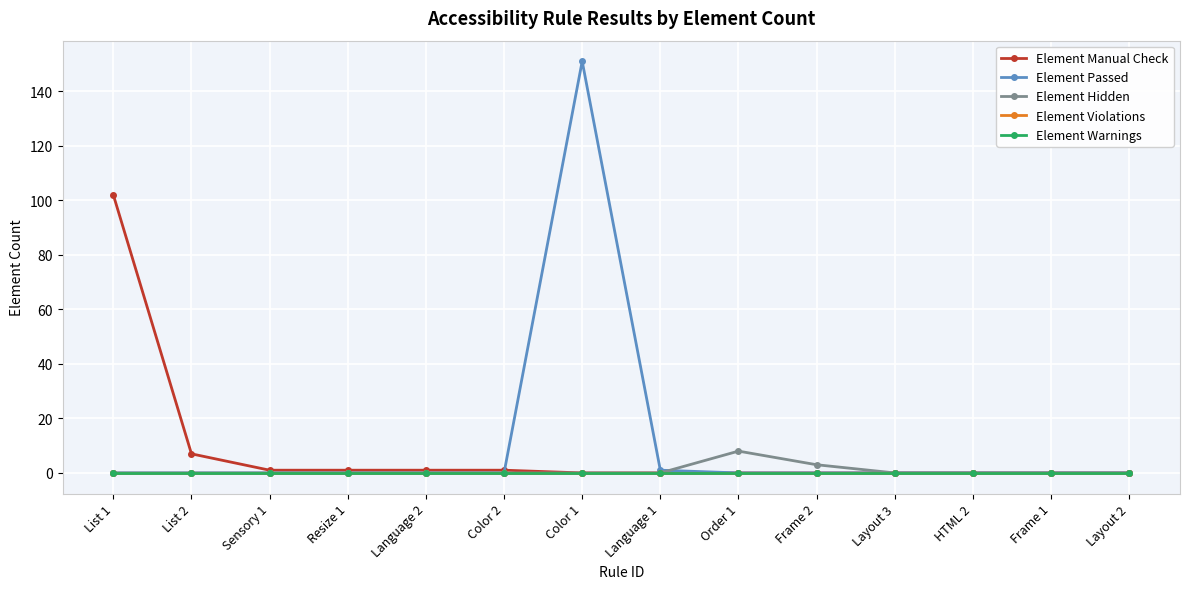

Does the chart have visible grid lines?

Yes